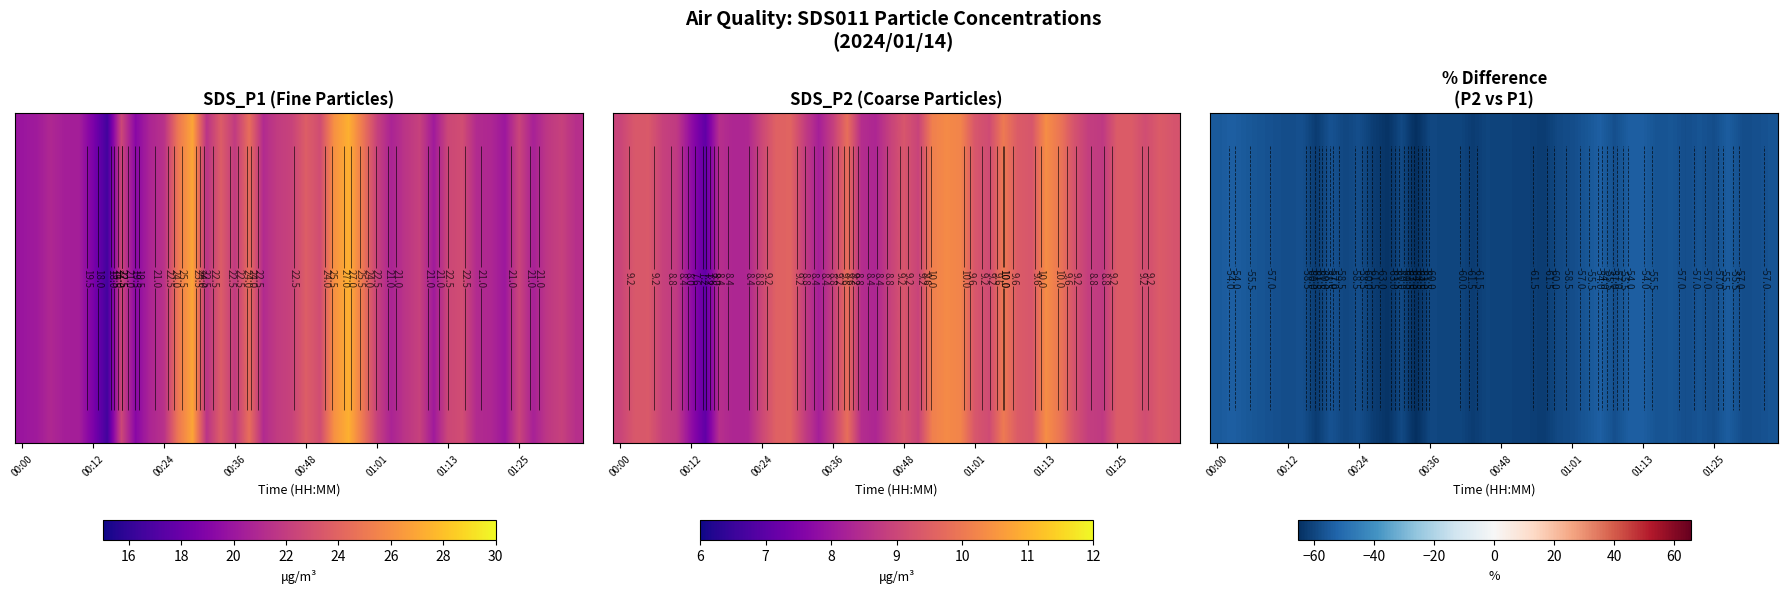

At which category is the sum across all series the highest?

27